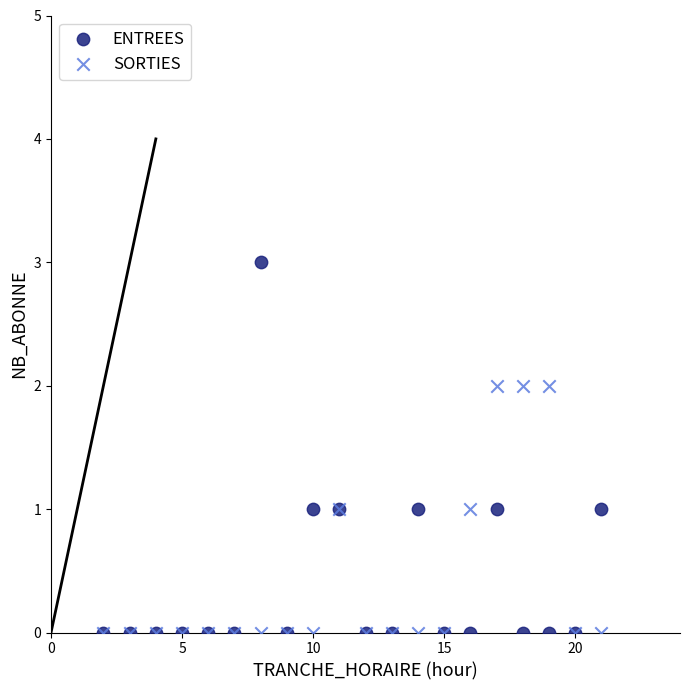

Which series has the largest Y range (max minus min)?

ENTREES